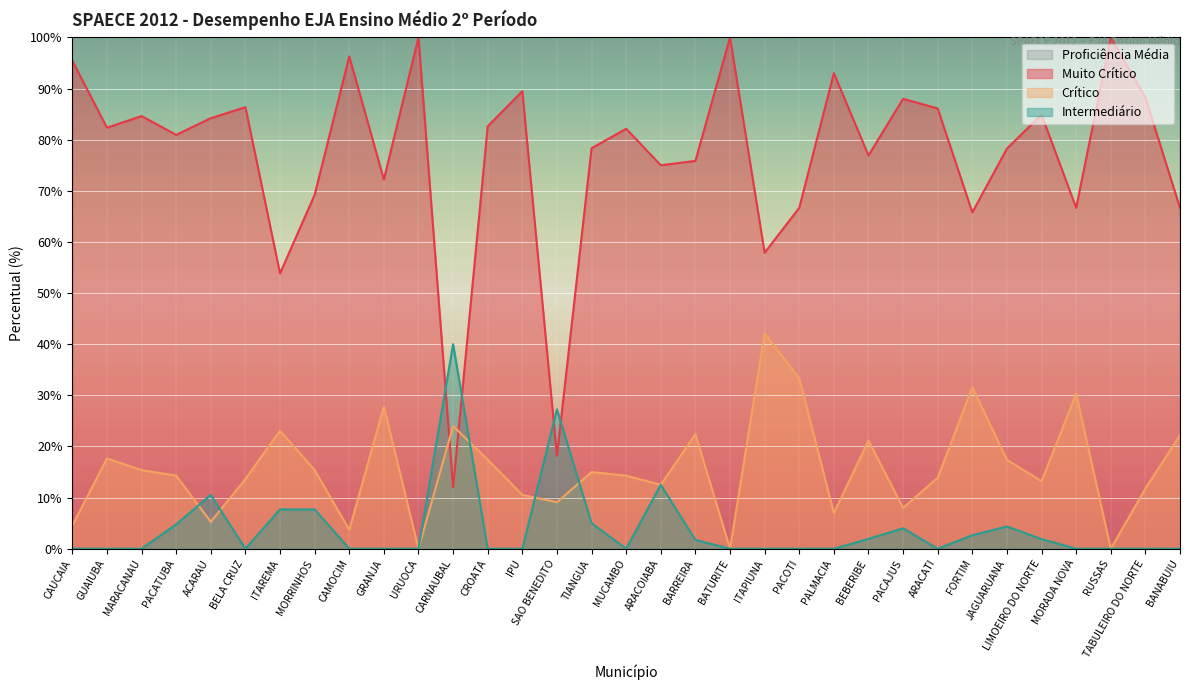

What is the label of the 15th point from the right?

BARREIRA